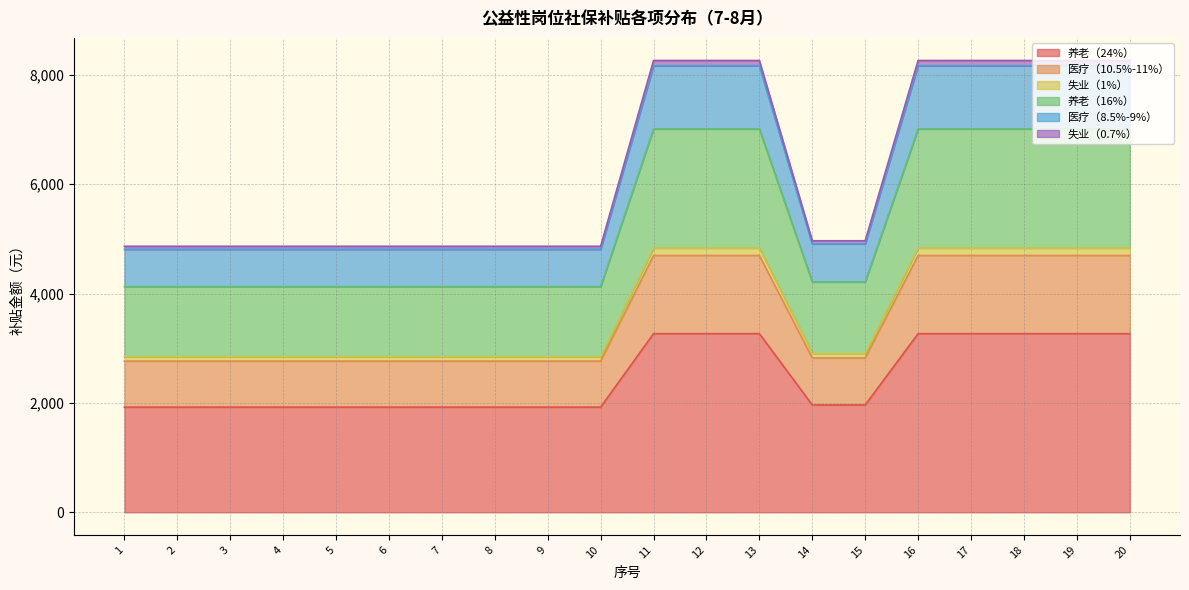

How many lines are shown in the chart?

6